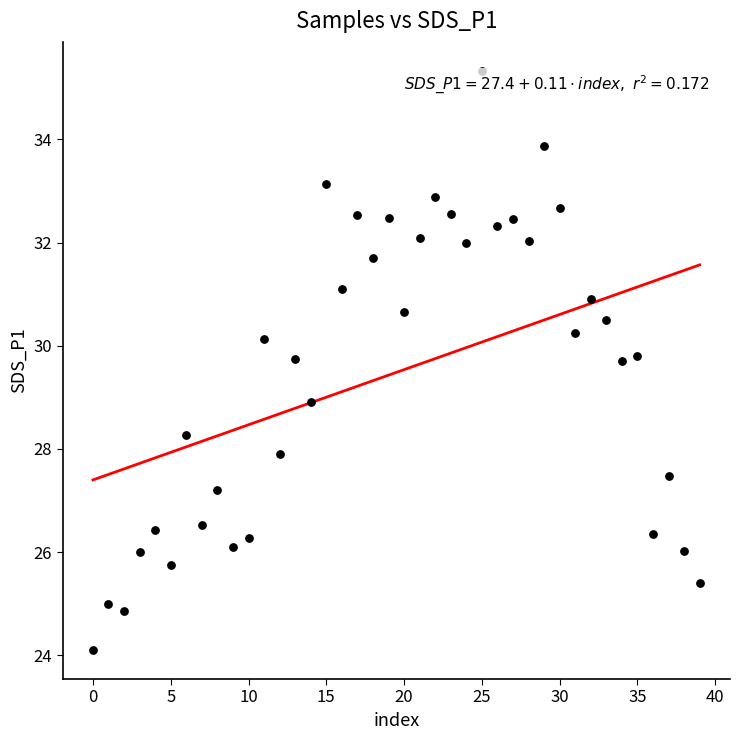

How many points are shown in the scatter plot?

40